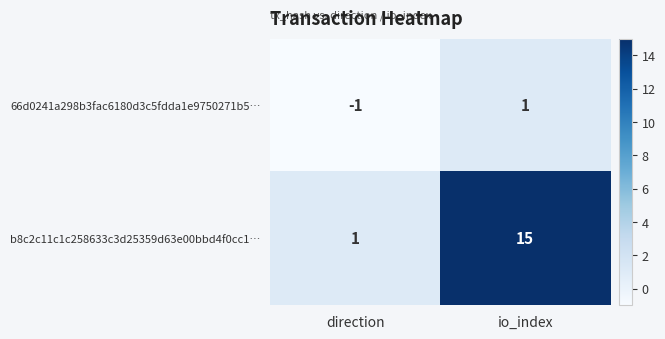

At which label is 66d0241a298b3fac6180d3c5fdda1e9750271b5… closest to 0?

direction